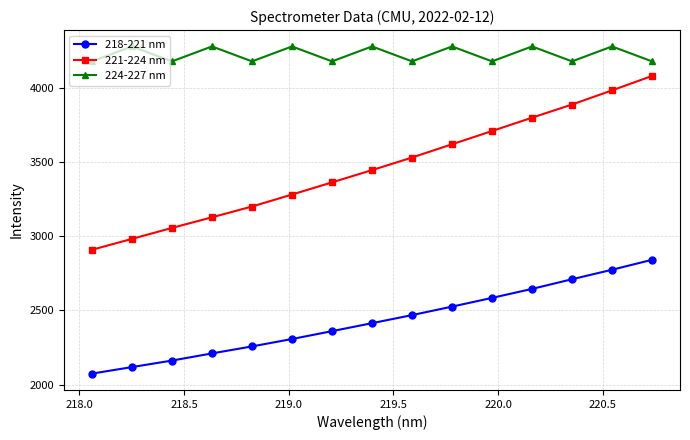

True or false: 218-221 nm has more than 1 points higher than both neighbors.

False